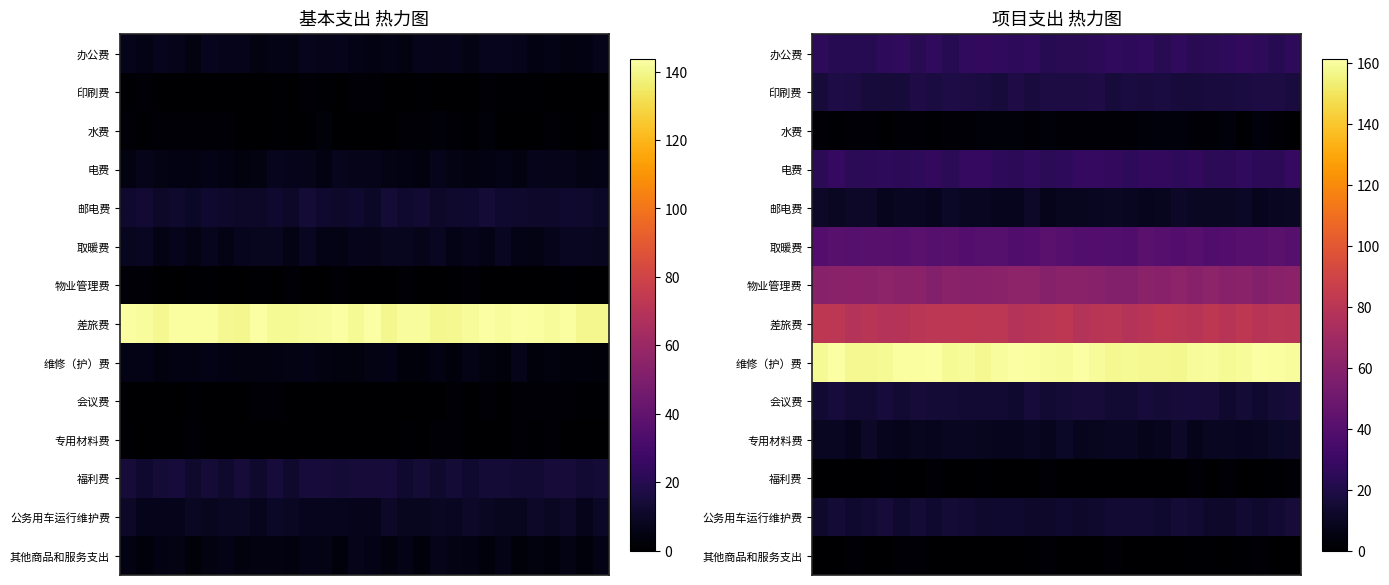

How many data points does each series have?

30